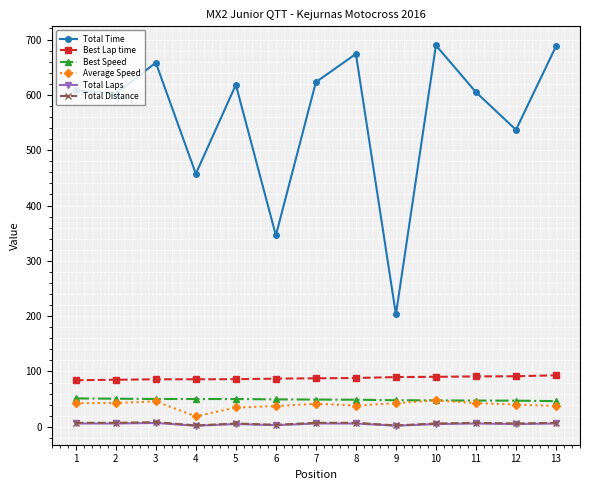

Which series changed the most between 1 and 7?

Total Time